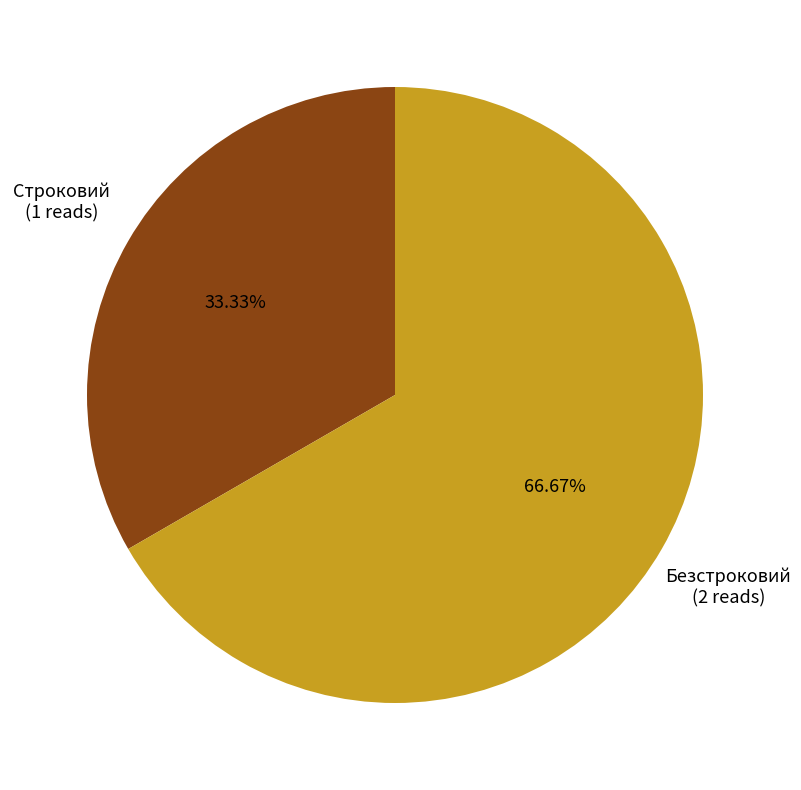

Is there any slice that represents more than half of the pie?

Yes